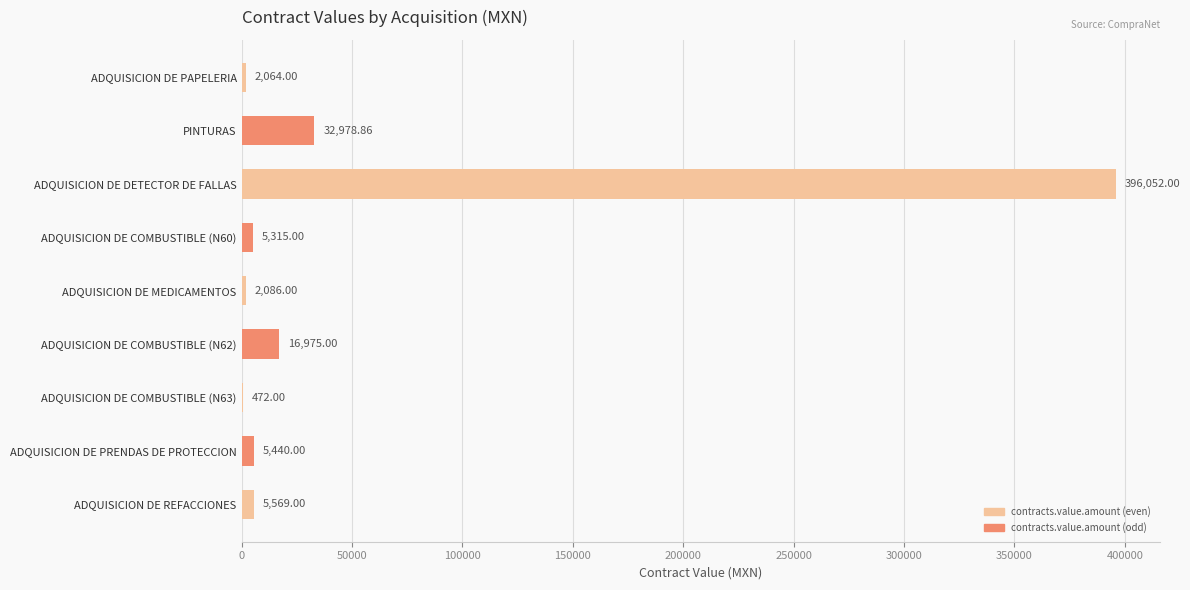

Which has a higher value, ADQUISICION DE REFACCIONES or PINTURAS?

PINTURAS